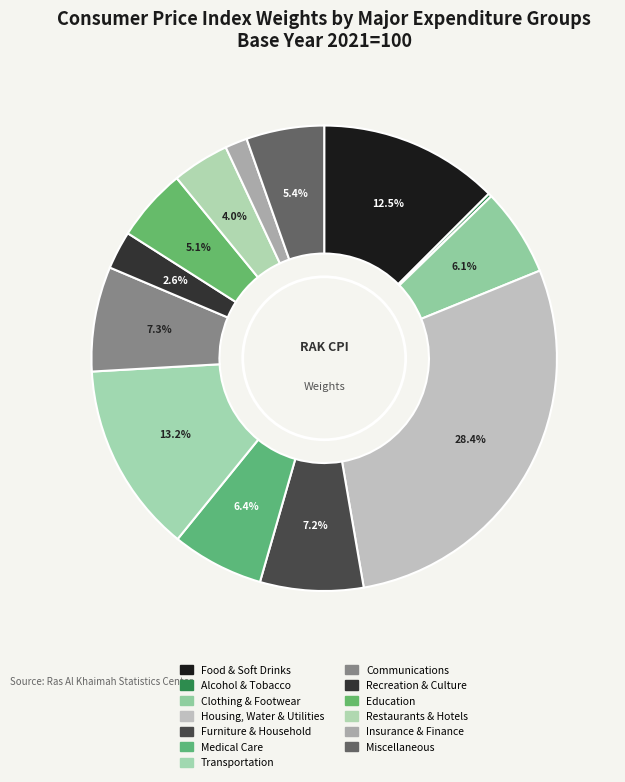

How many slices are in this pie chart?

13